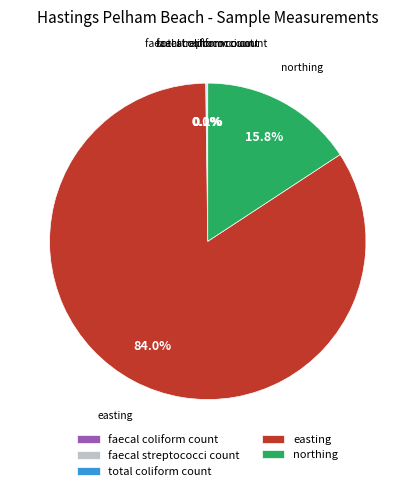

Which category has the biggest portion of the pie?

easting